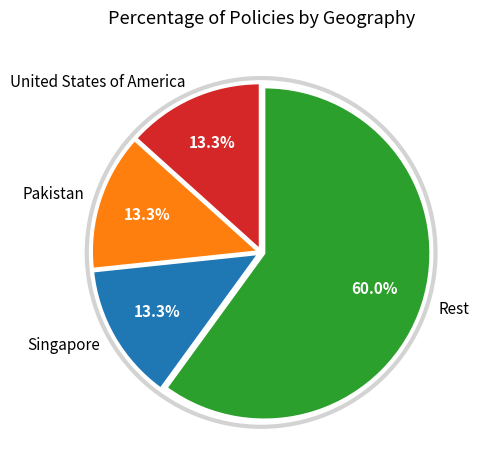

Approximately how many times larger is the value at Pakistan compared to United States of America?

1.0